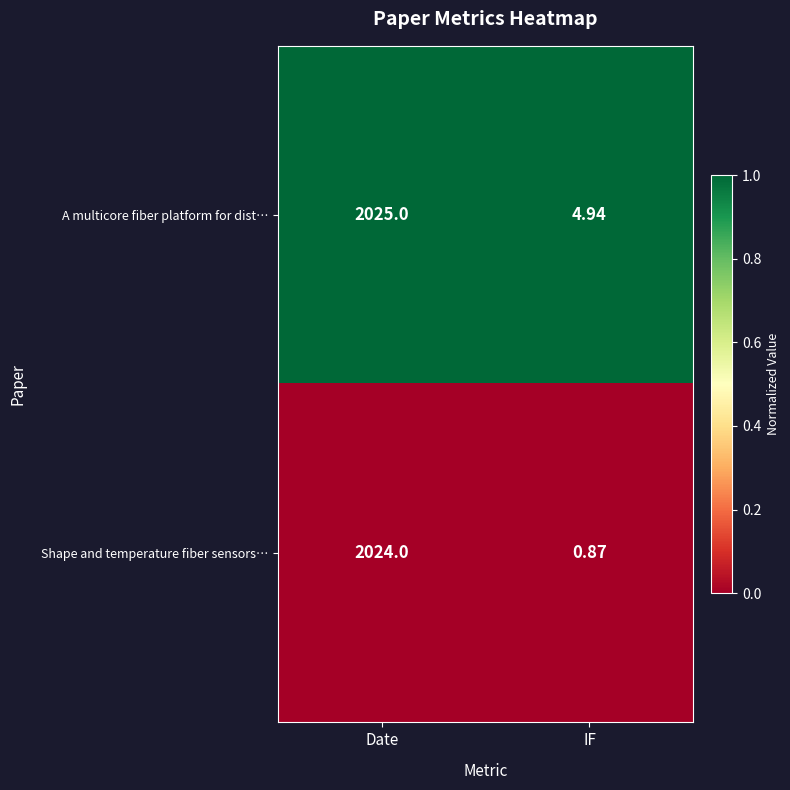

At how many categories does at least one series exceed 0?

2